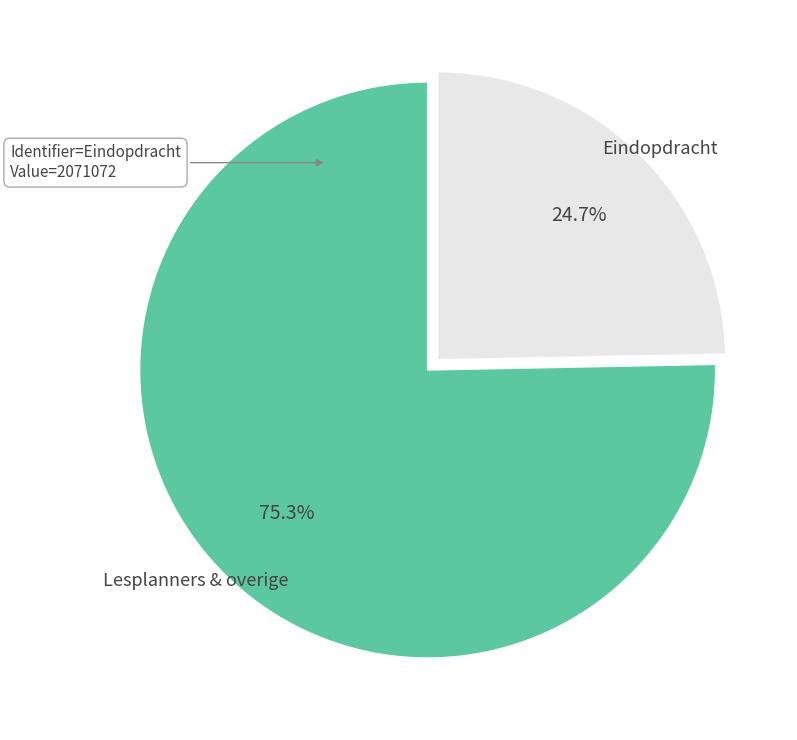

Is there any slice that represents more than half of the pie?

Yes